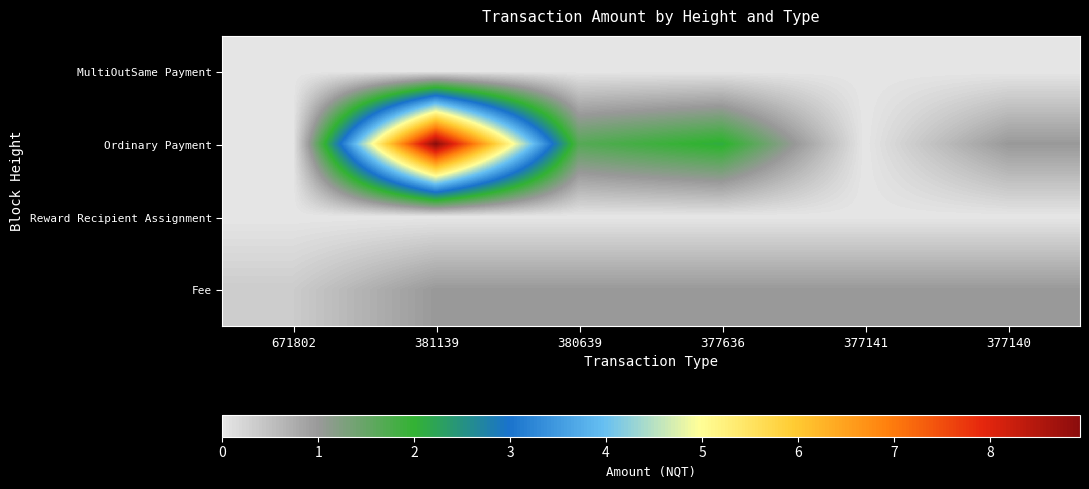

How many distinct data groups are displayed?

4